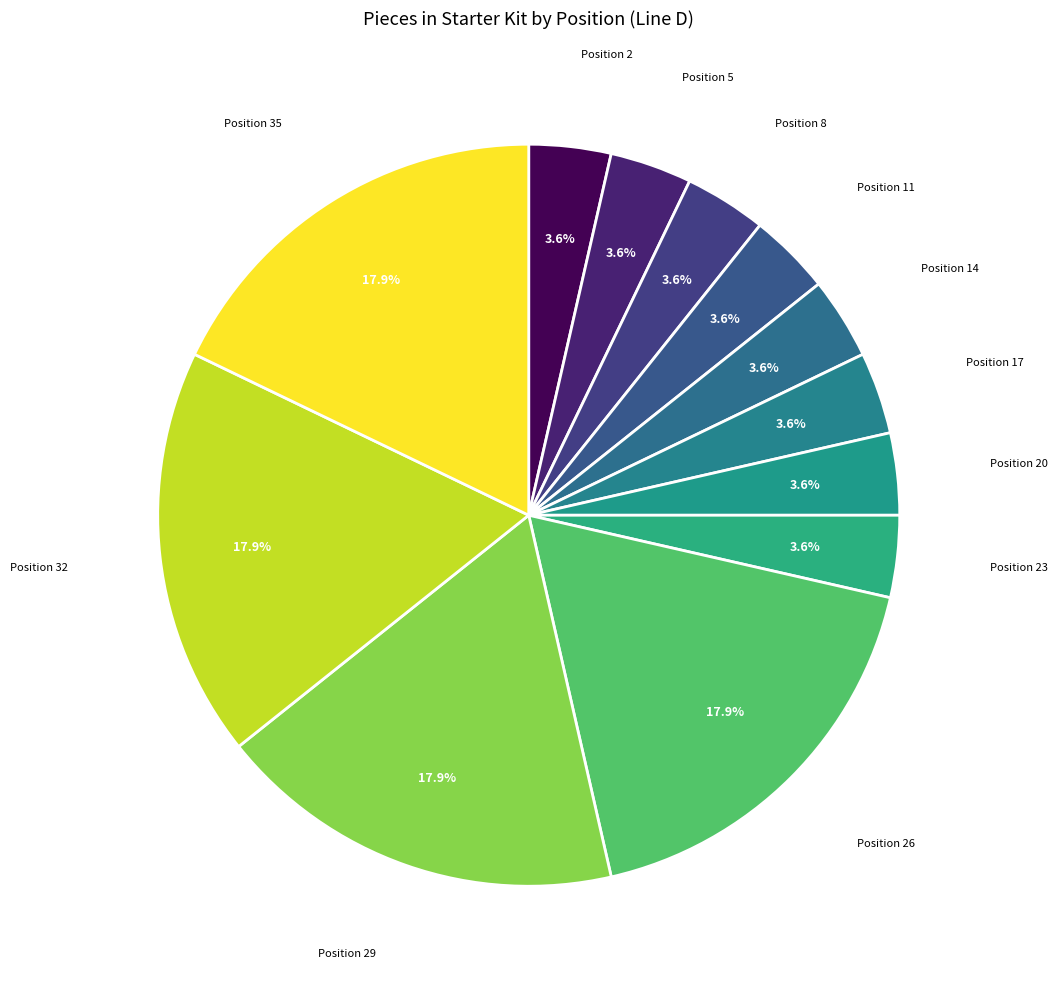

Count the number of slices in the pie.

12